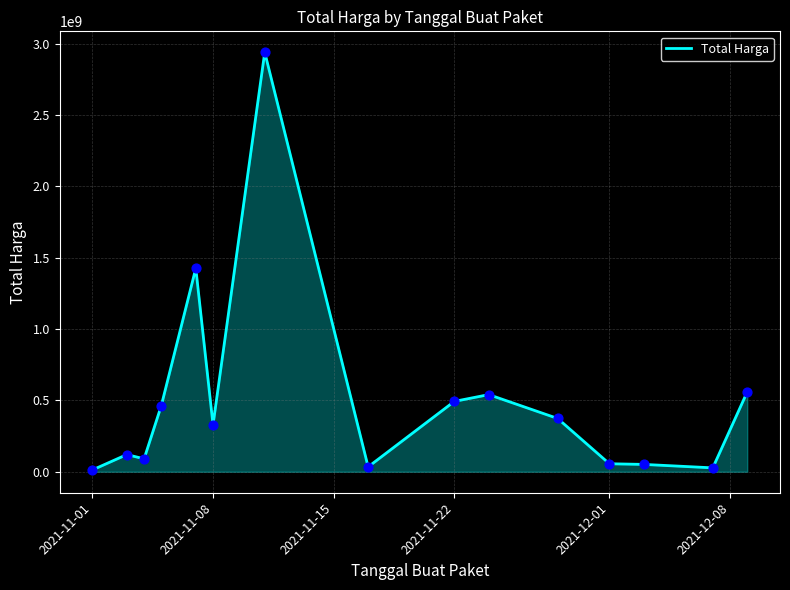

What is the maximum value shown in the chart?

2938963240